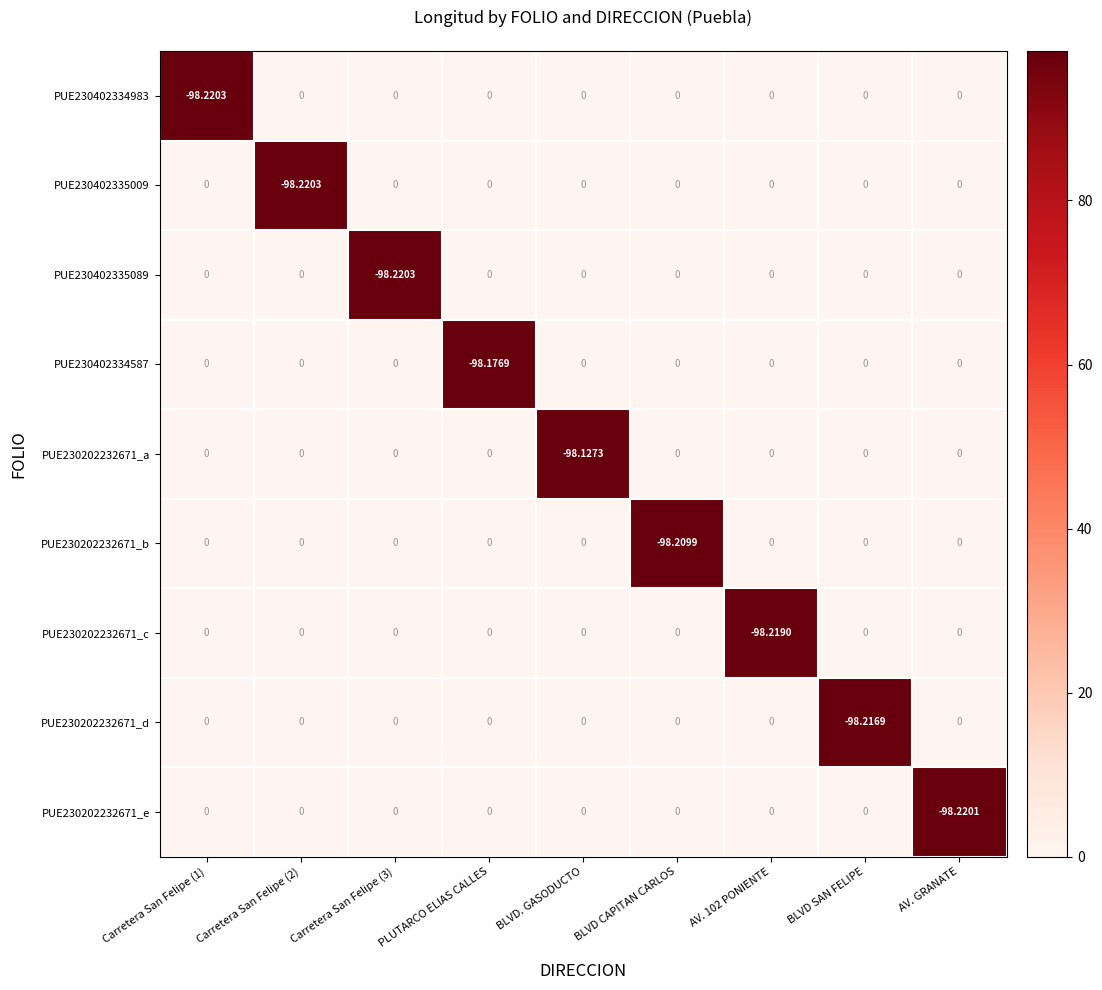

What is the total value across all series at AV. GRANATE?

-98.2